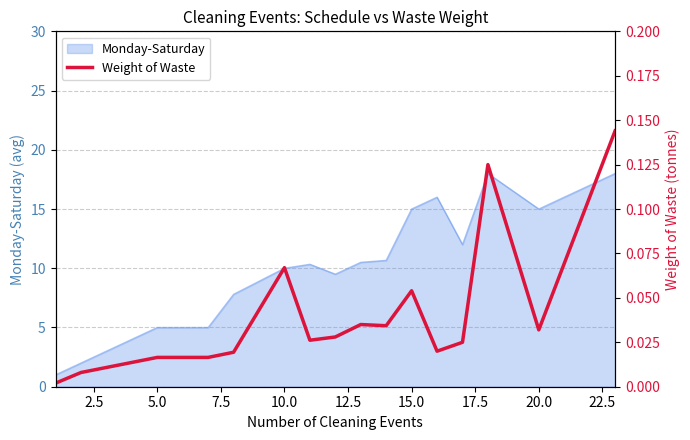

Is it true that Monday-Saturday equals 22.6 at 15.0?

False